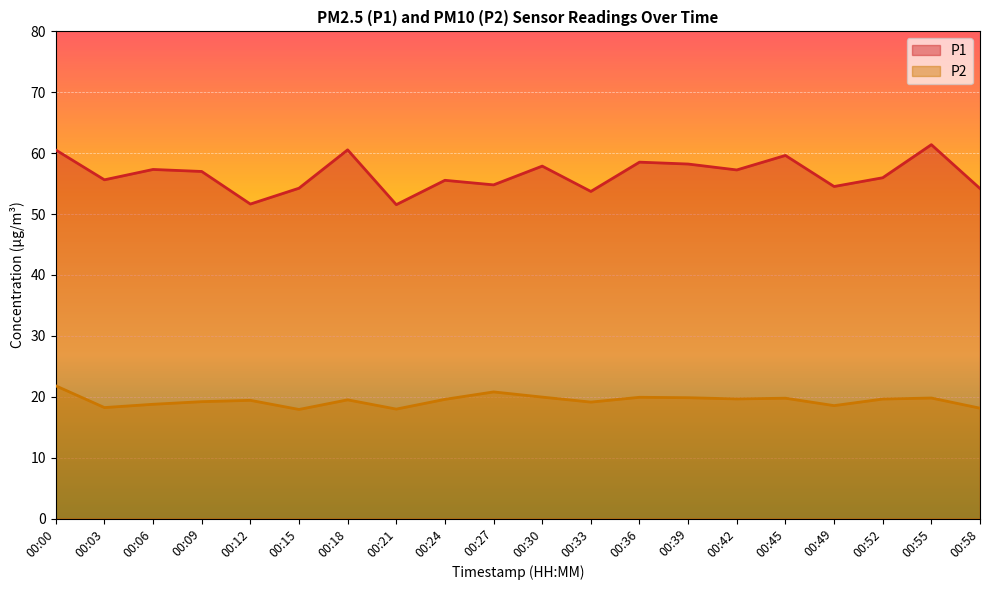

What is the value of the P1 point at the 7th from the left?

60.5